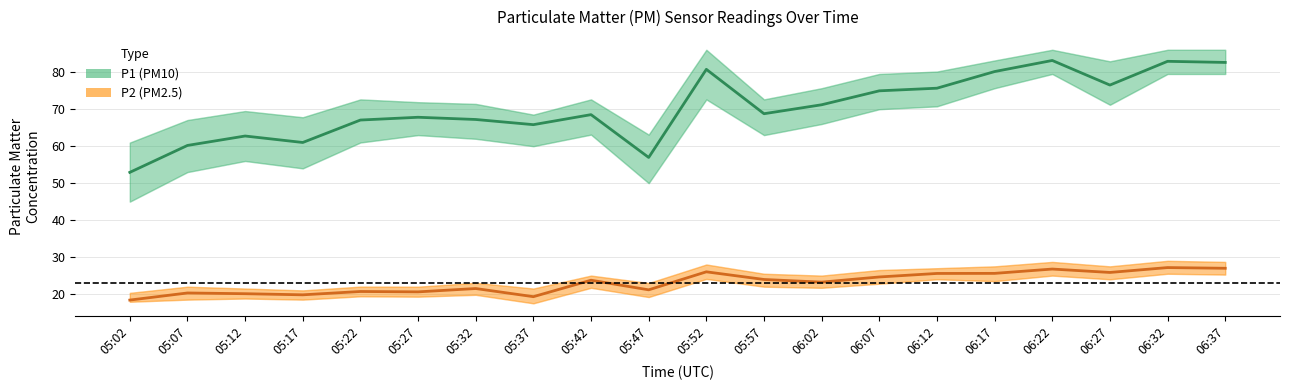

True or false: P2 (PM2.5) has more than 2 points higher than both neighbors.

True